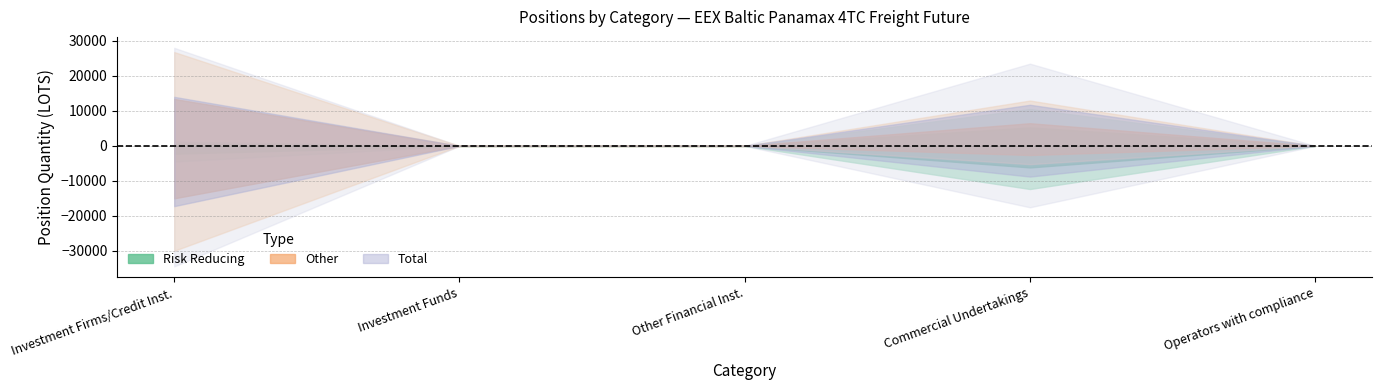

Reading left to right, extract all data points from this chart.

Long (Total): 0=28024.6	1=0.0	2=0.0	3=23496.6	4=0.0
Short (Total): 0=34456.2	1=0.0	2=0.0	3=17557.0	4=0.0
Long (Risk Reducing): 0=1204.2	1=0.0	2=0.0	3=10539.8	4=0.0
Short (Risk Reducing): 0=4469.2	1=0.0	2=0.0	3=12332.6	4=0.0
Long (Other): 0=26820.5	1=0.0	2=0.0	3=12956.8	4=0.0
Short (Other): 0=29987.1	1=0.0	2=0.0	3=5224.4	4=0.0